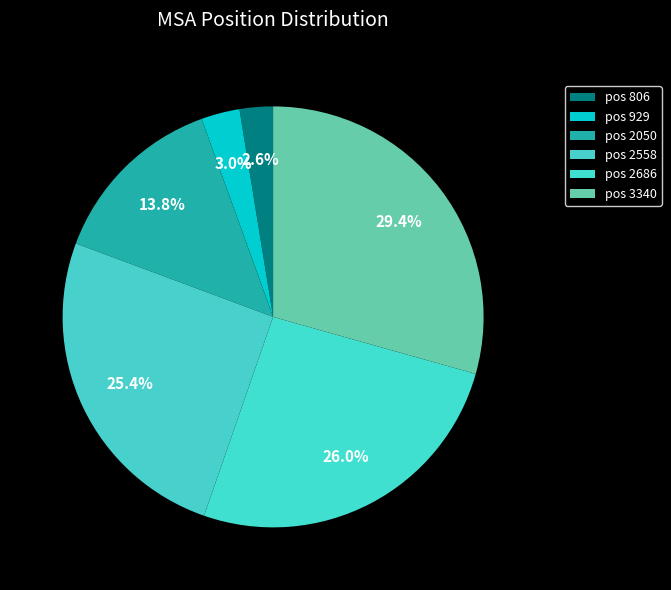

Count the number of slices in the pie.

6